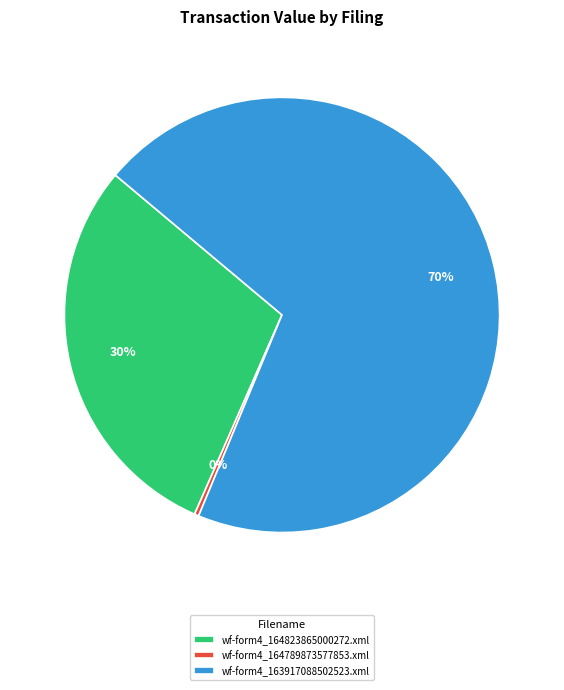

Is wf-form4_164823865000272.xml the majority of the pie?

No